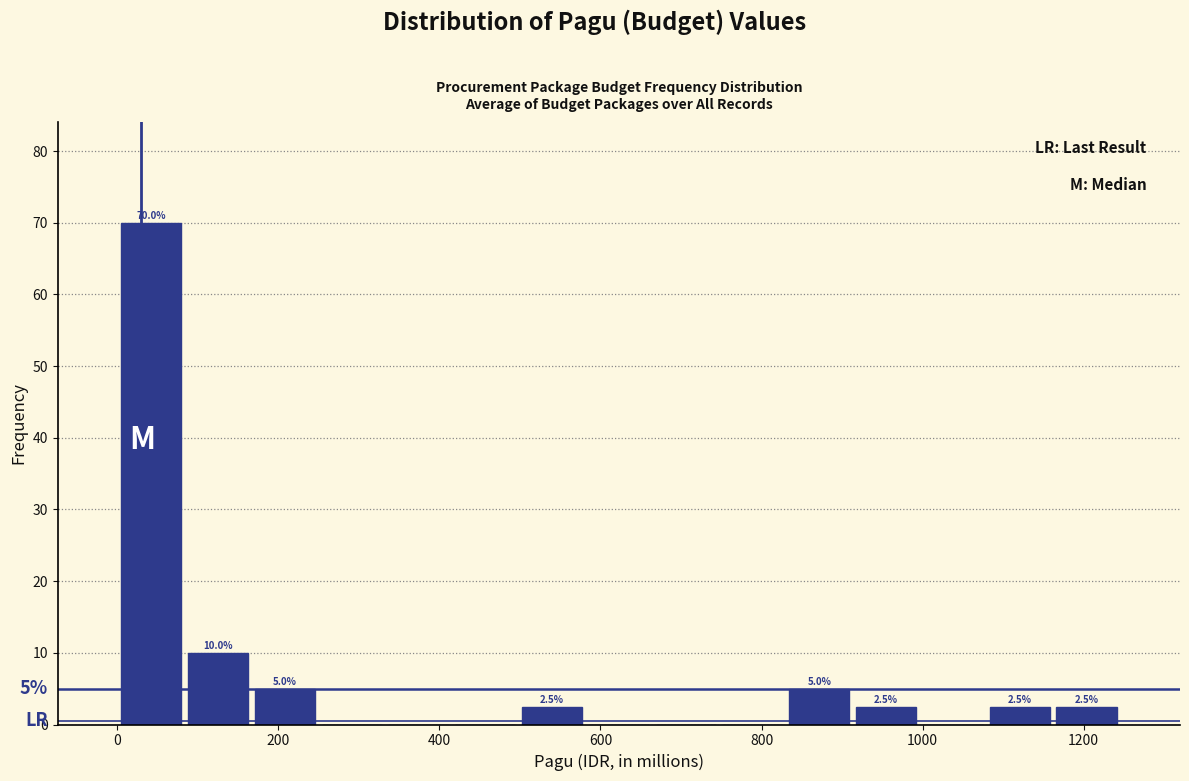

Over which range of the x-axis is the bar tallest?

0 to 80